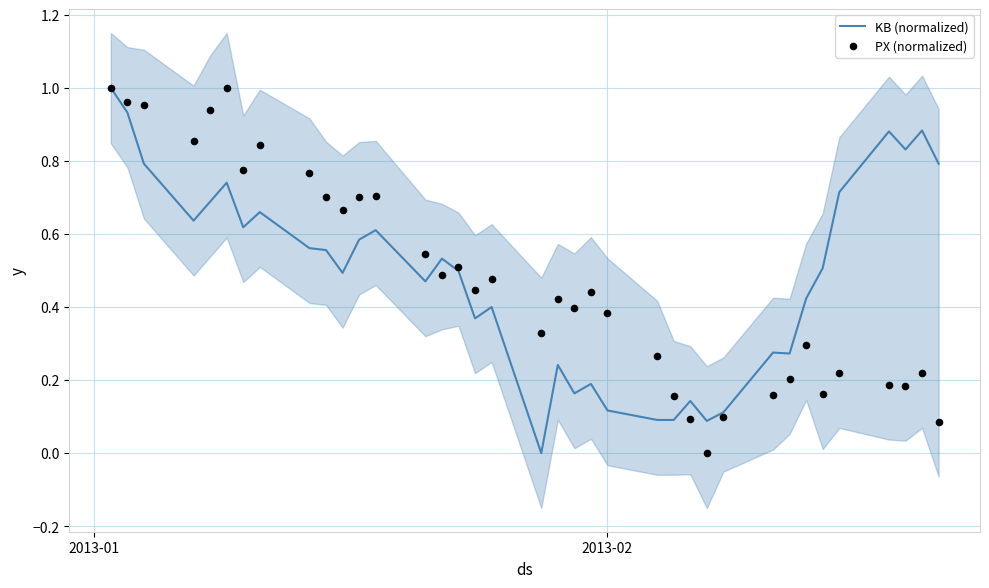

Which series has the largest total across all categories?

KB (normalized)